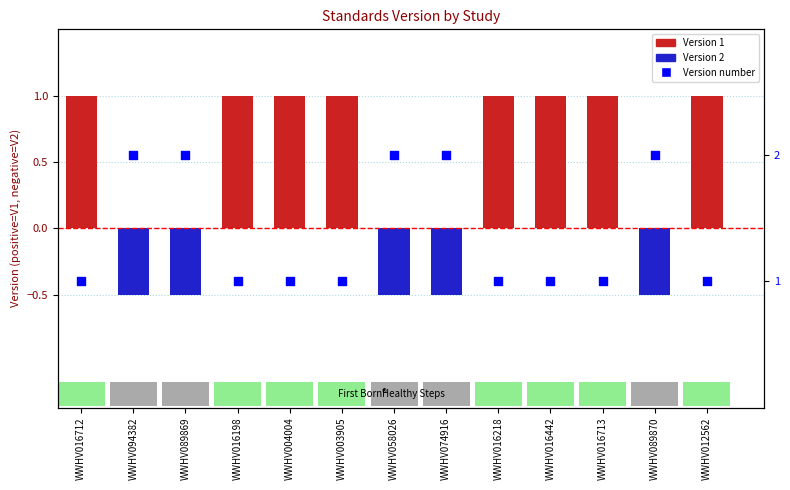

At how many categories does at least one series exceed 0?

13